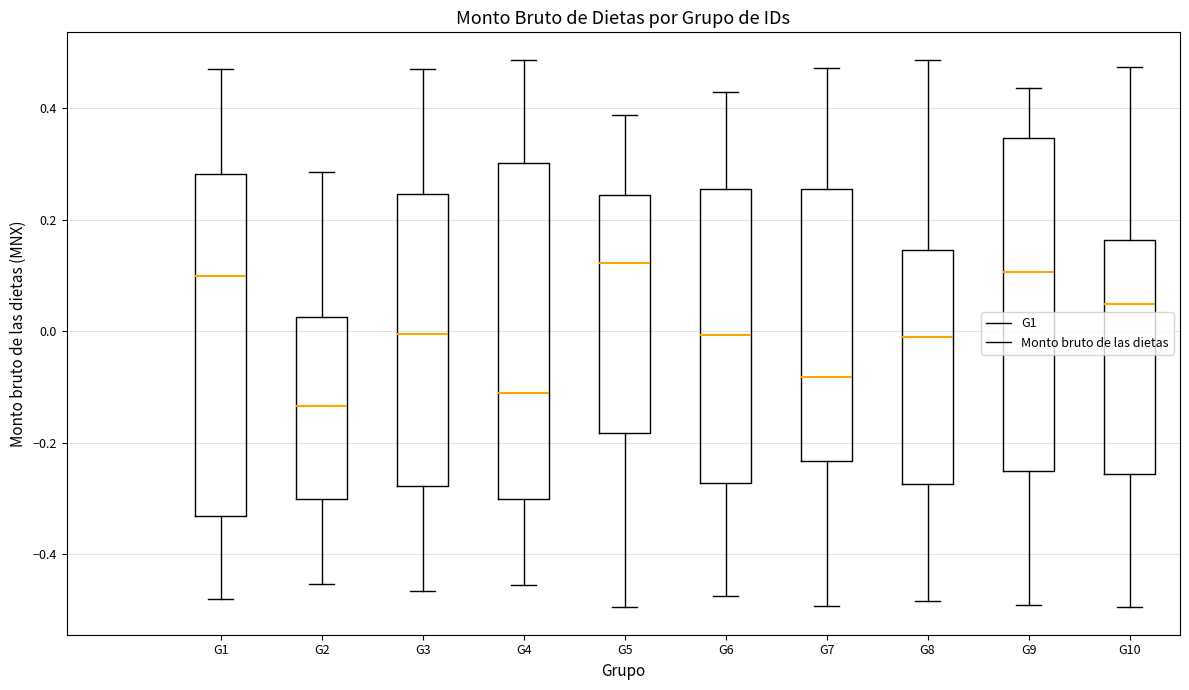

Reading left to right, transcribe this box plot: for each box, give where its median line is, the range the box spans, and where its two whiskers end, as read against the y-axis. The values are not printed on the chart, so give them approximately, as read against the axis.

G1: median 0.10, box -0.34 to 0.28, whiskers -0.48 to 0.46
G2: median -0.14, box -0.30 to 0.02, whiskers -0.46 to 0.28
G3: median 0.00, box -0.28 to 0.24, whiskers -0.46 to 0.46
G4: median -0.12, box -0.30 to 0.30, whiskers -0.46 to 0.48
G5: median 0.12, box -0.18 to 0.24, whiskers -0.50 to 0.38
G6: median 0.00, box -0.28 to 0.26, whiskers -0.48 to 0.42
G7: median -0.08, box -0.24 to 0.26, whiskers -0.50 to 0.48
G8: median -0.02, box -0.28 to 0.14, whiskers -0.48 to 0.48
G9: median 0.10, box -0.26 to 0.34, whiskers -0.50 to 0.44
G10: median 0.04, box -0.26 to 0.16, whiskers -0.50 to 0.48